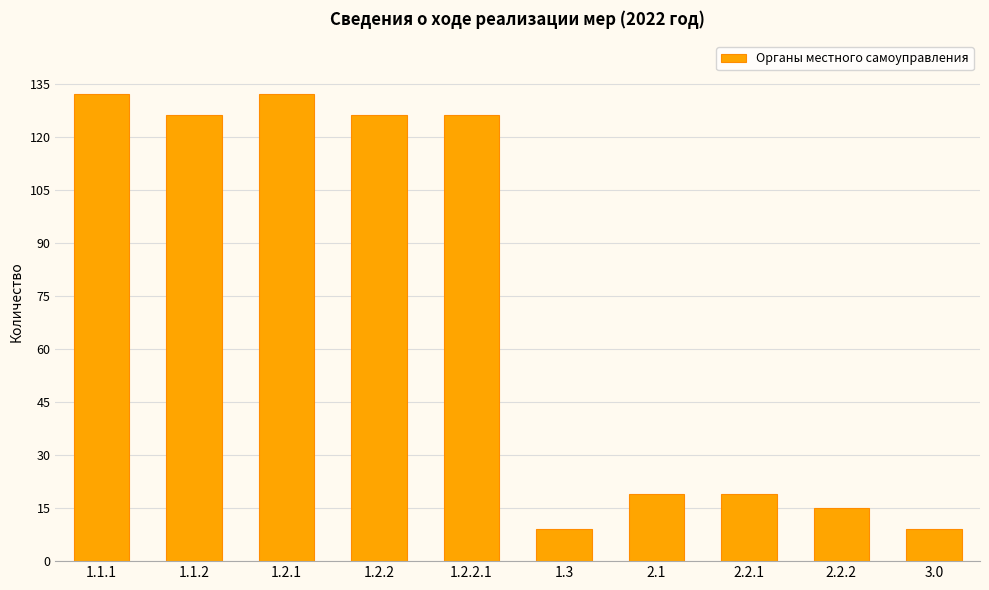

How many data points does each series have?

10